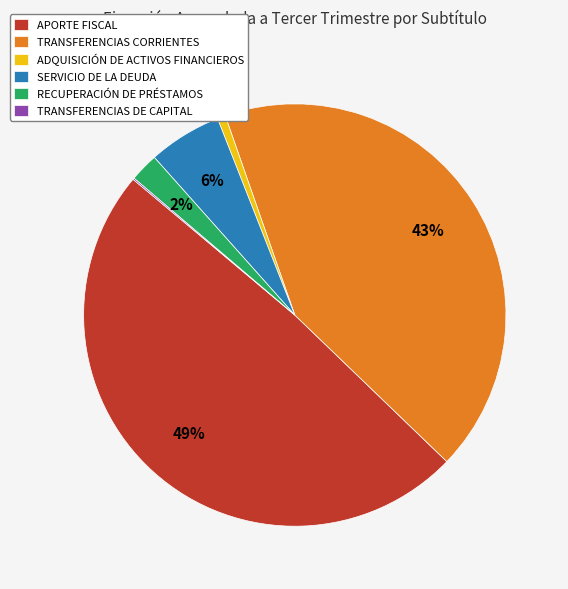

To the nearest percent, what is the difference between the largest and smallest slice percentages?

49%